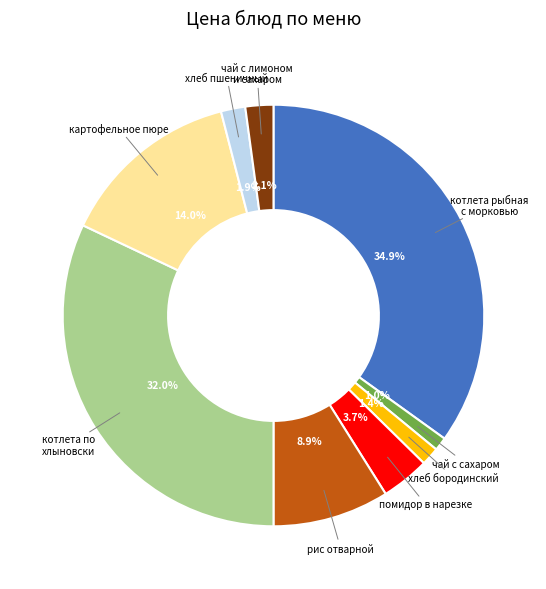

Combined, what portion of the pie is хлеб бородинский and котлета по хлыновски?

33.4%